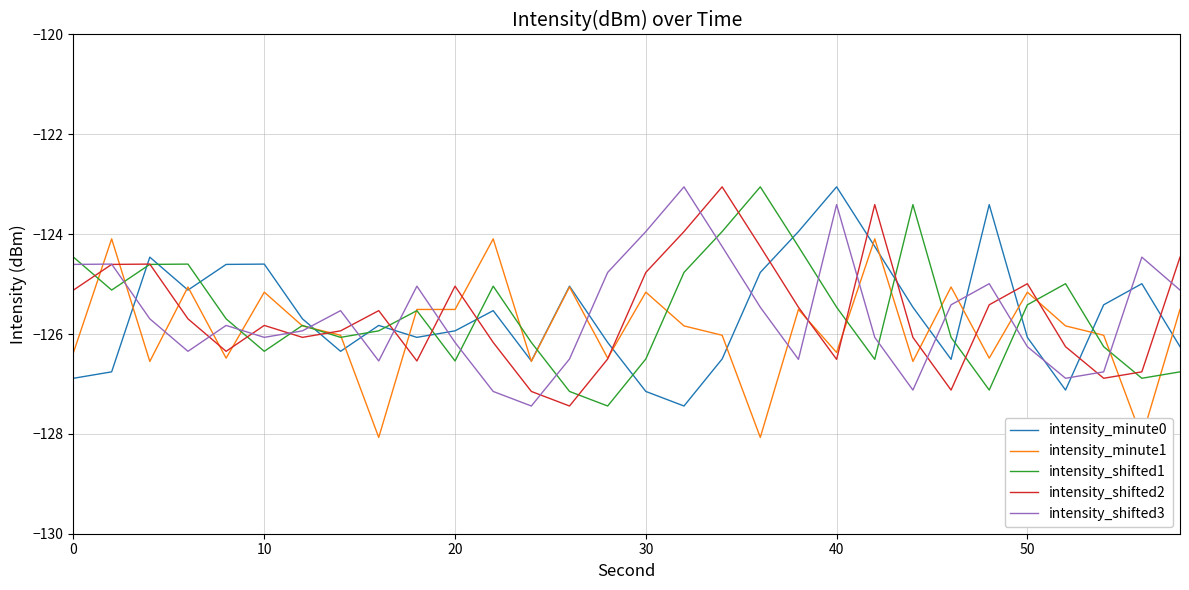

The value of intensity_minute0 at 10 is -220.0. True or false?

False